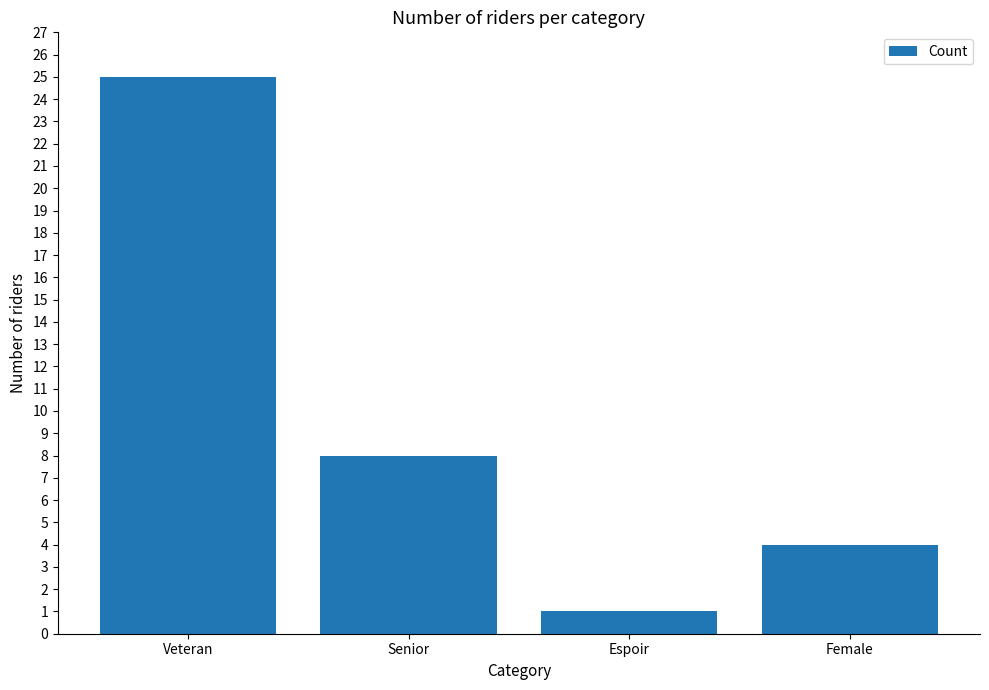

Rank the categories by value from highest to lowest.

Veteran, Senior, Female, Espoir